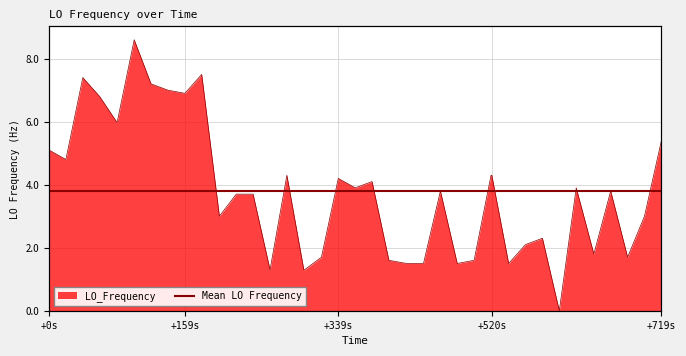

What is the sum of all values?

151.4